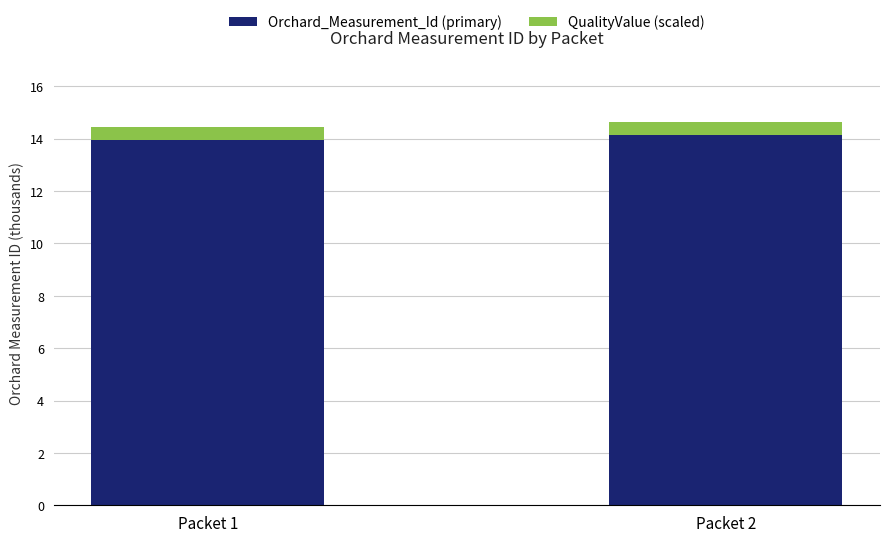

Does the chart contain any negative values?

No